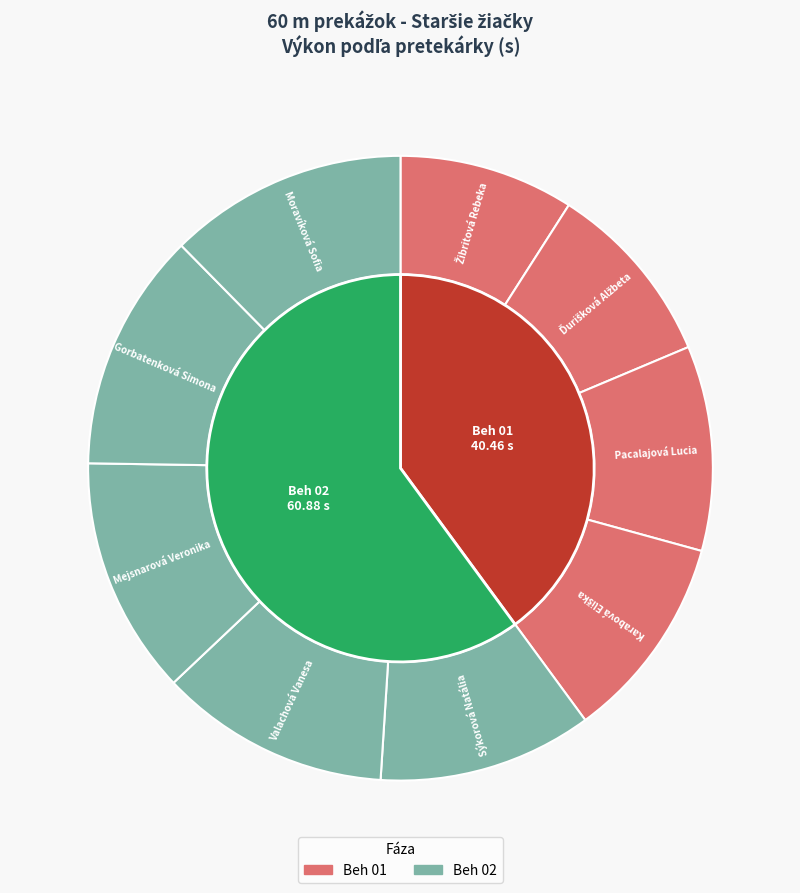

To the nearest percent, what is the difference between the largest and smallest slice percentages?

3%